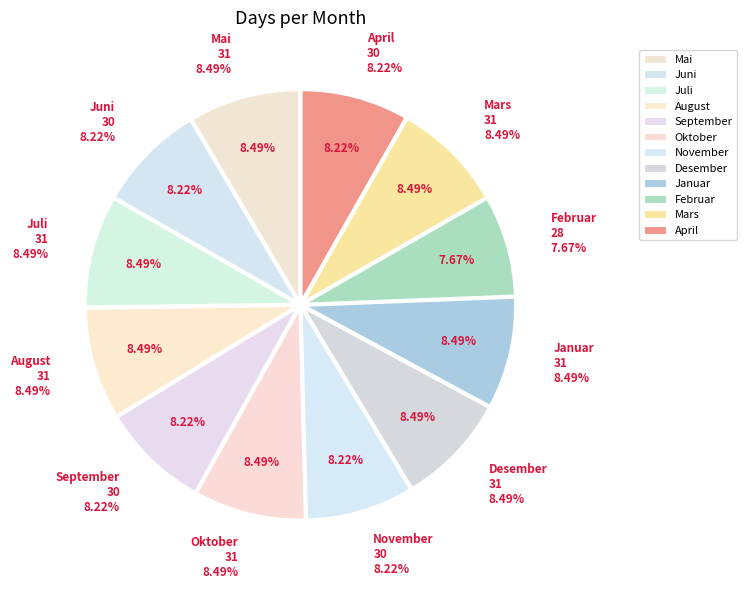

What is the largest slice in the pie chart?

Mai